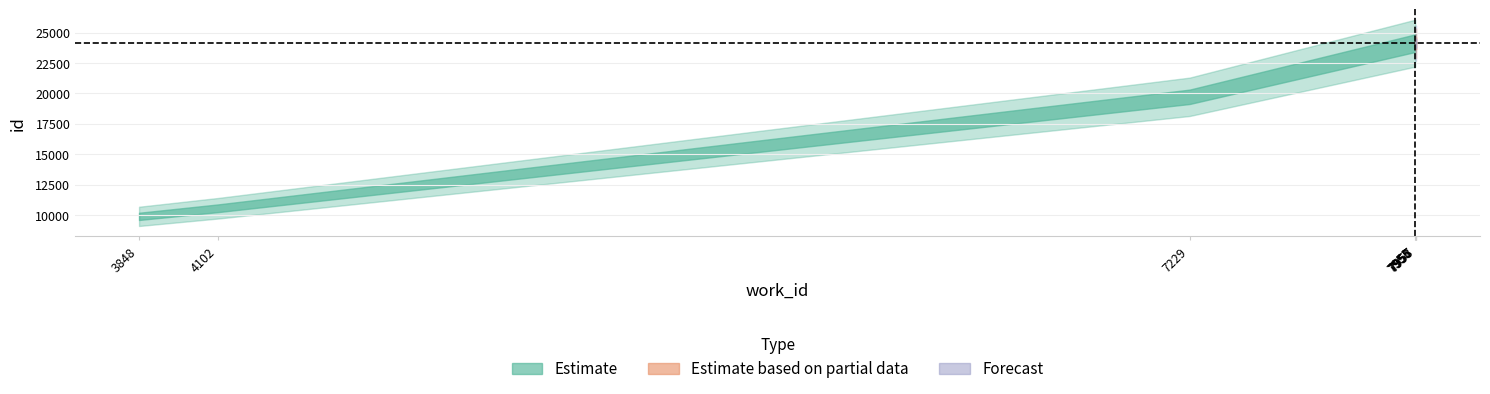

True or false: Estimate and Estimate based on partial data cross at least once.

False